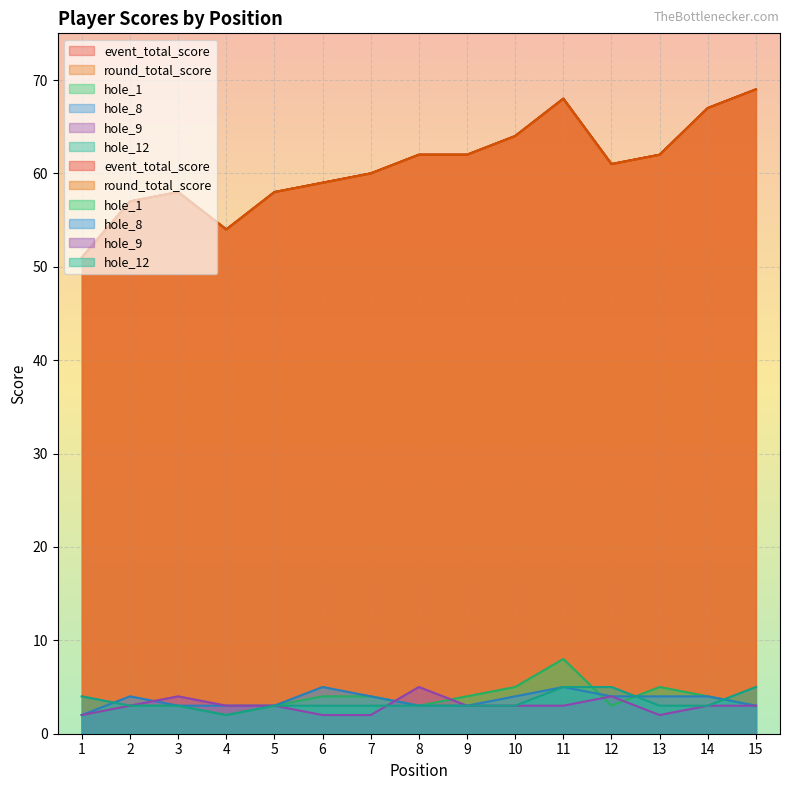

Is it true that hole_9 equals 4 at 12?

True